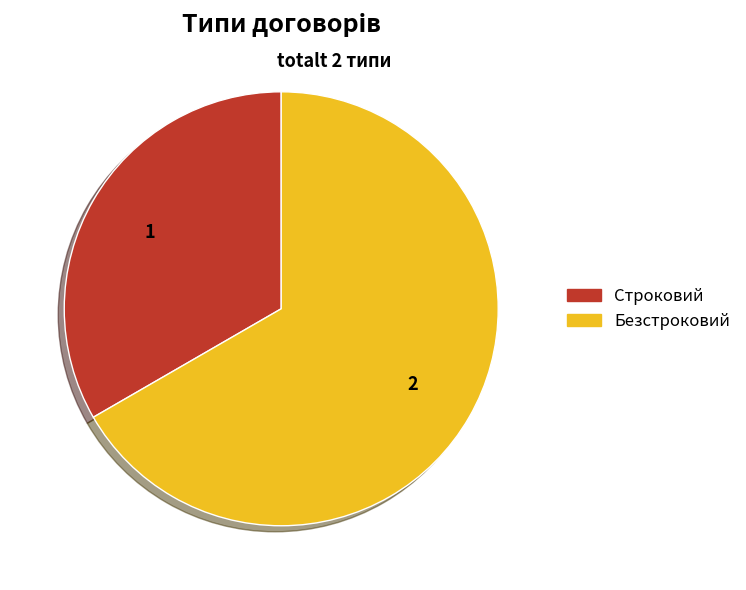

Is it true that Строковий is 23% of the pie?

False